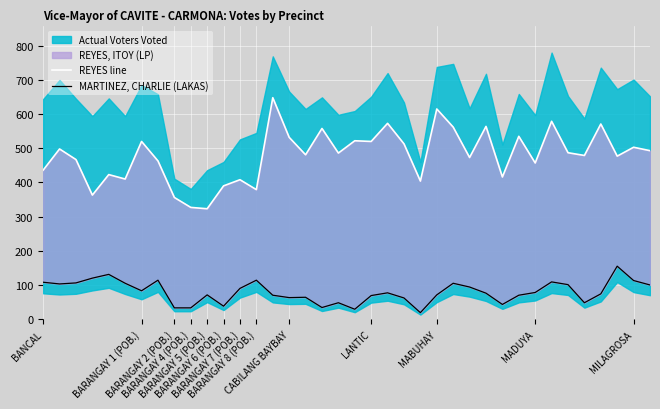

What is the difference between the second highest and minimum values in the MARTINEZ, CHARLIE (LAKAS) series?

112